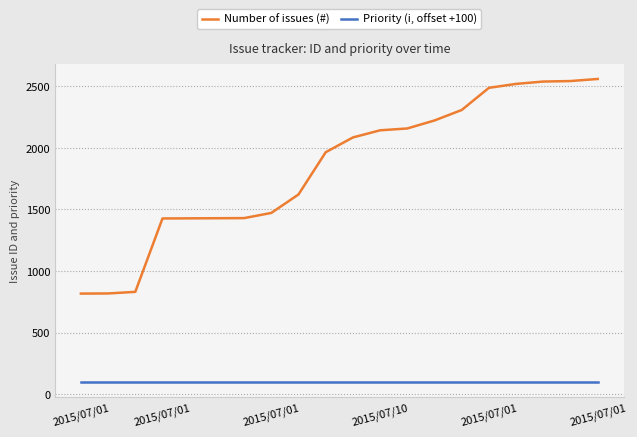

What is the maximum value shown in the chart?

2560